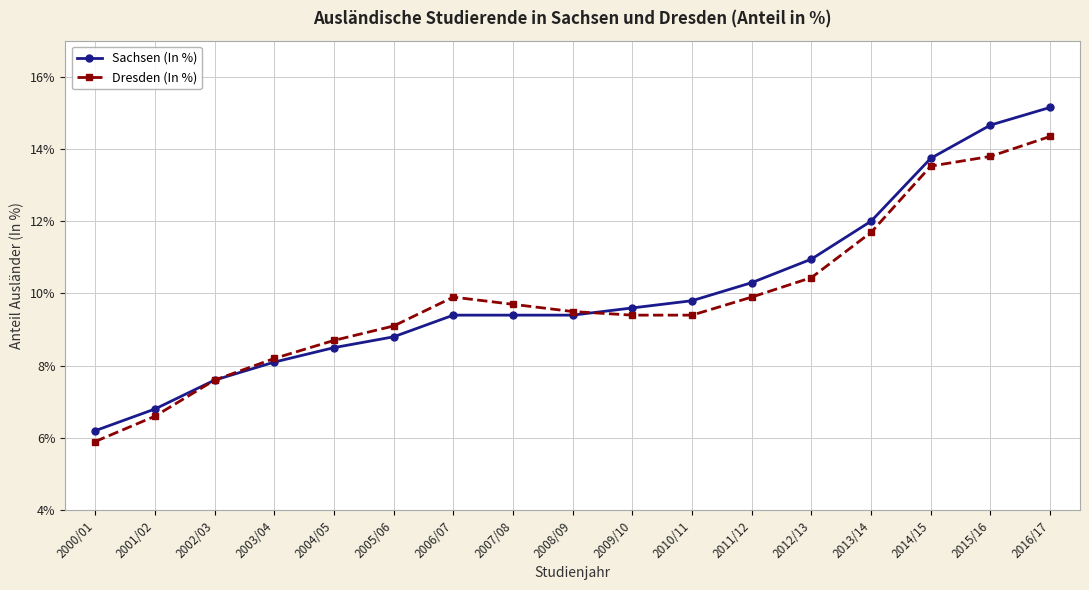

How many data points in Sachsen (In %) are above 9?

11